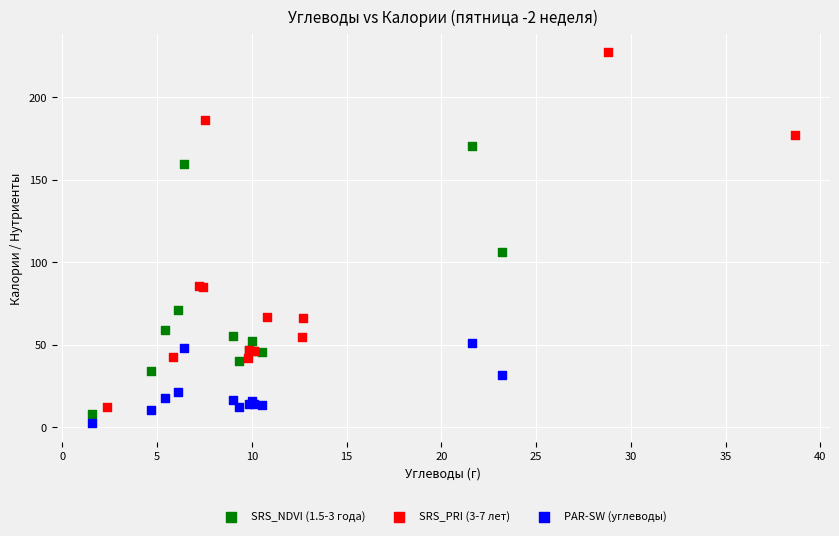

What are all the series names shown in the legend?

SRS_NDVI (1.5-3 года), SRS_PRI (3-7 лет), PAR-SW (углеводы)